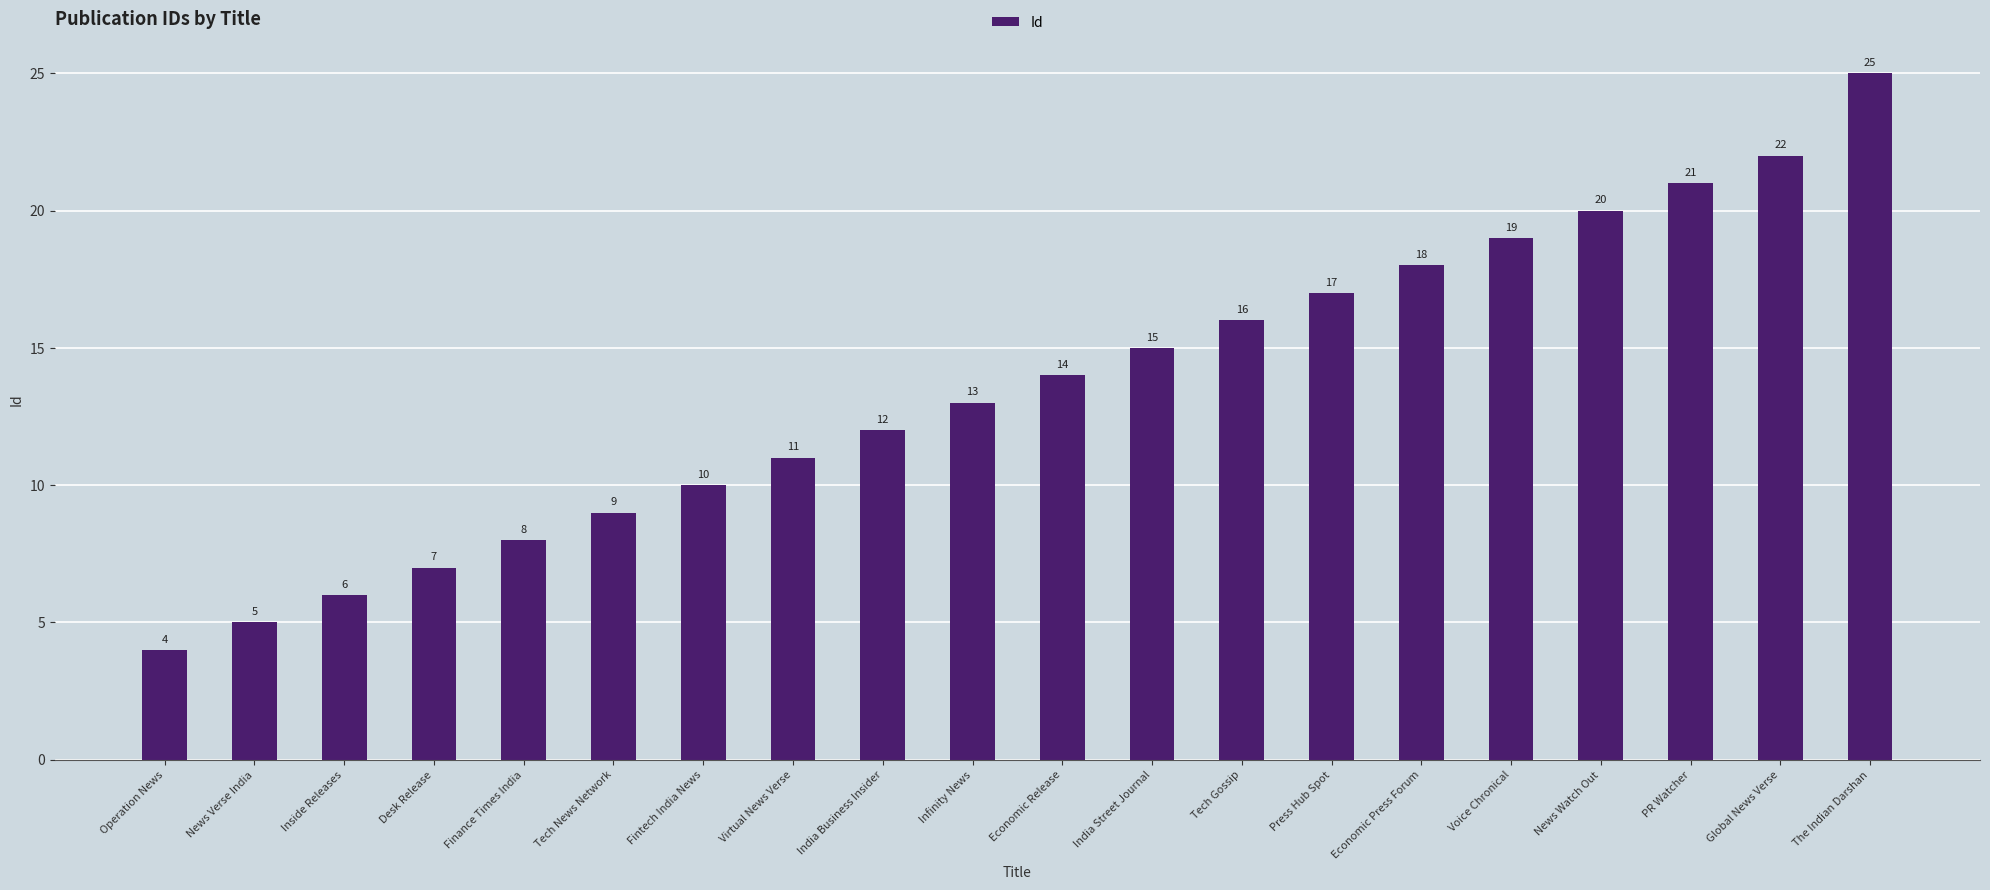

What is the difference between the values at Operation News and Inside Releases?

2